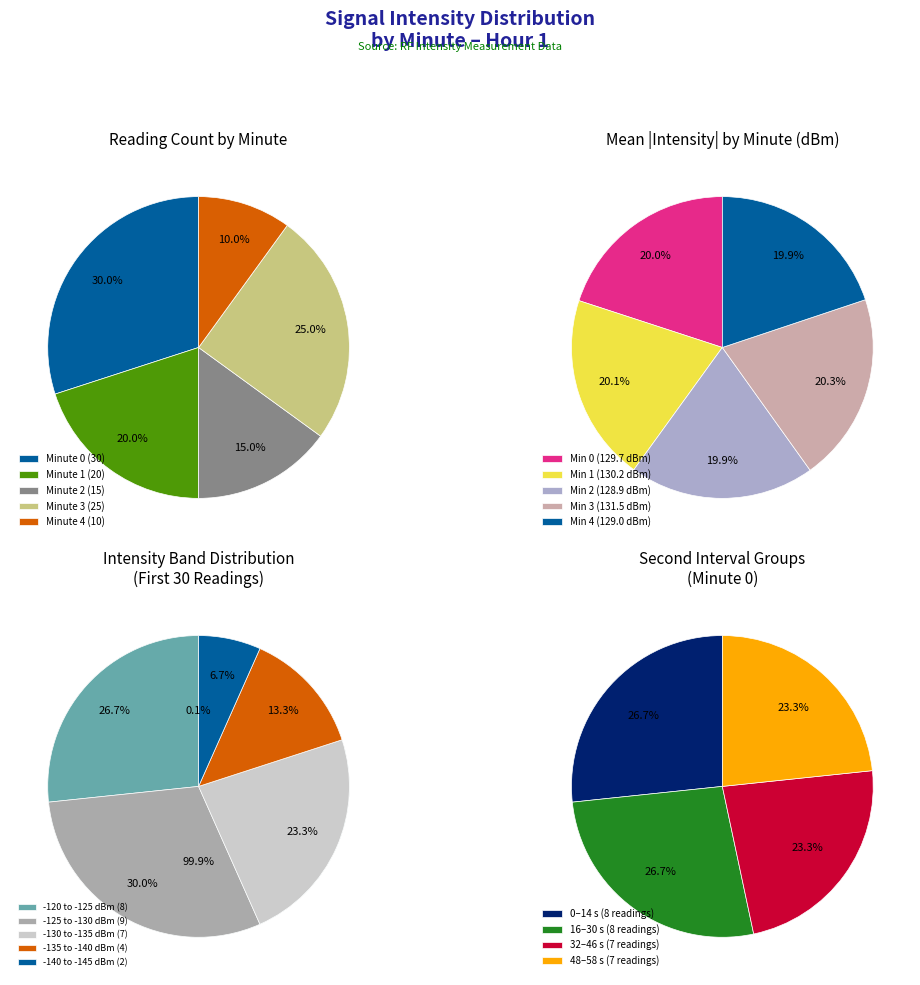

To the nearest percent, what percentage of the pie is Minute 0?

30%